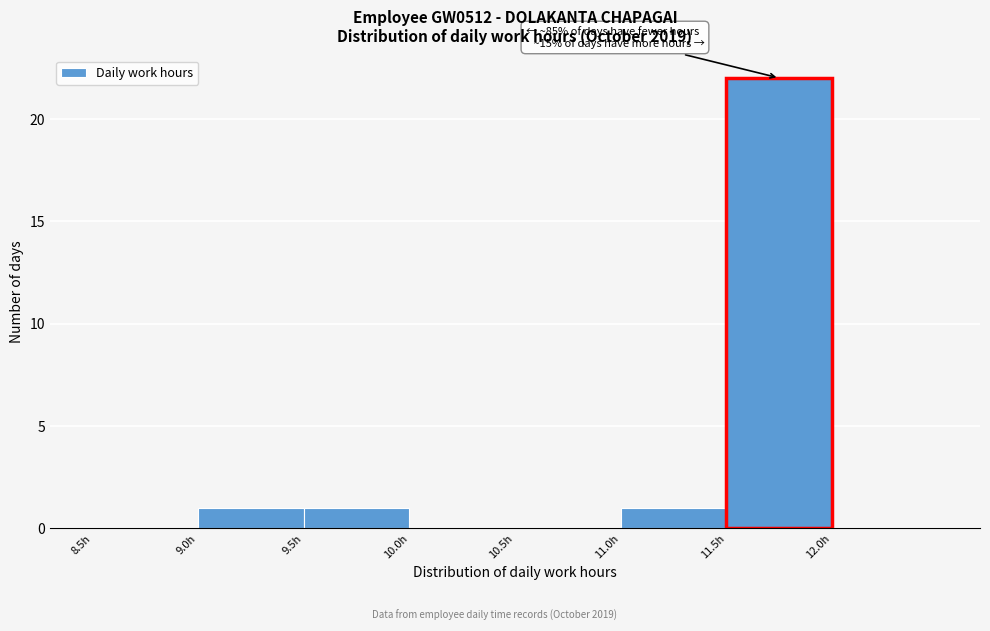

Over which range of the x-axis is the bar tallest?

11.5 to 12.0